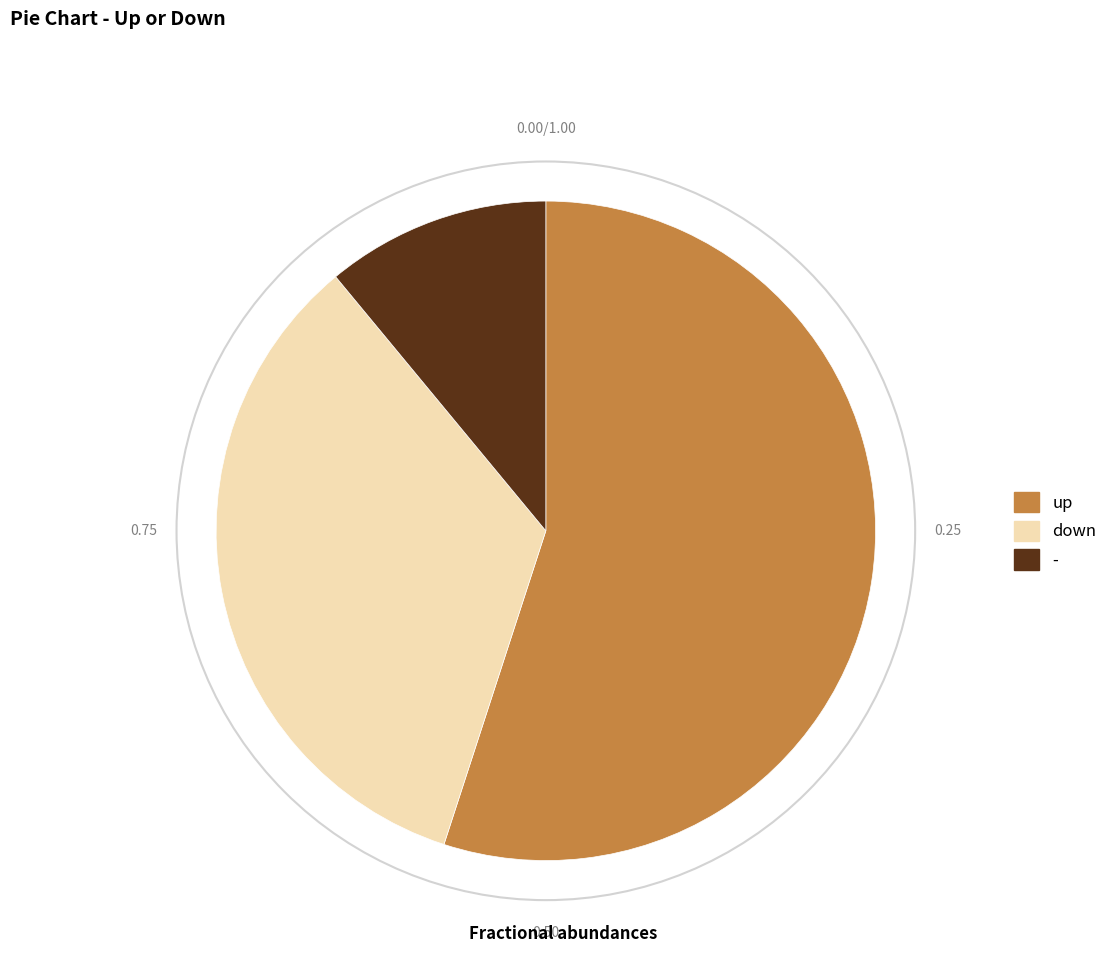

Between - and down, which is larger?

down